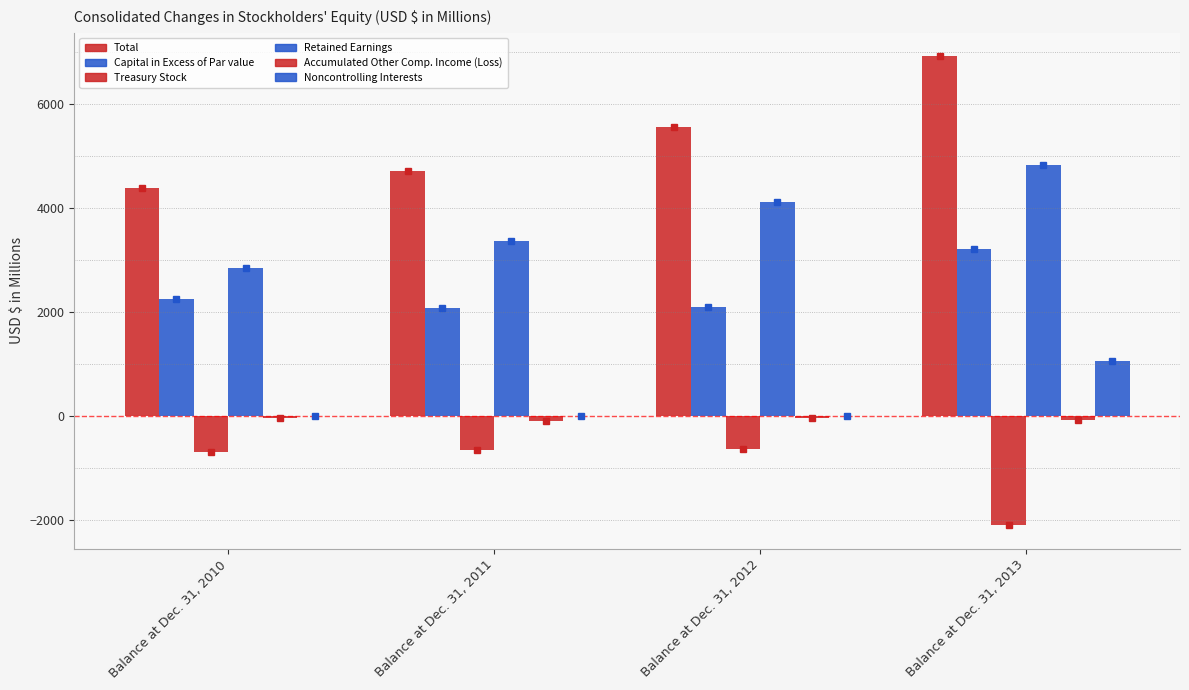

How many values in the Capital in Excess of Par value series exceed 2259?

2